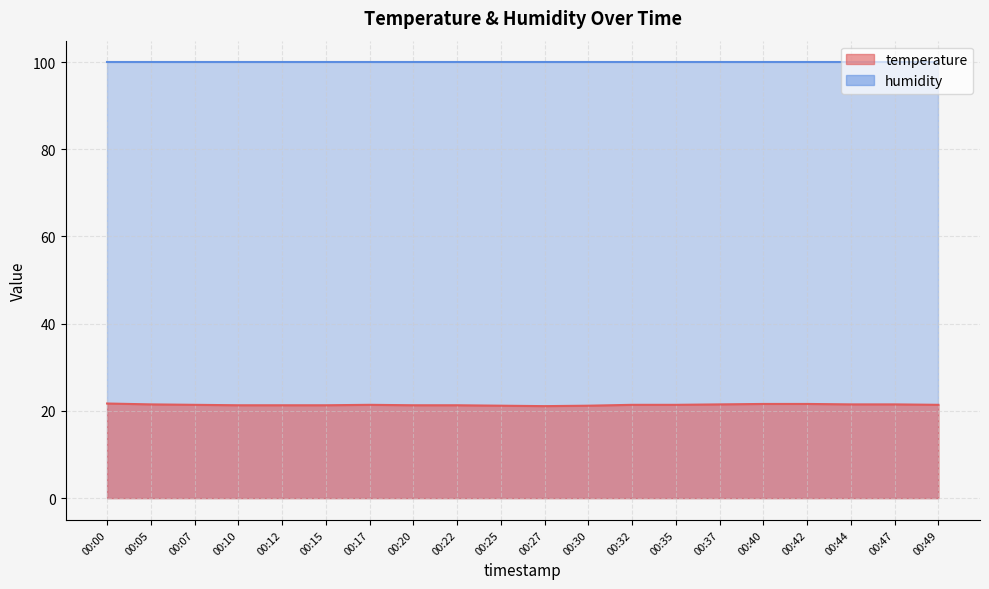

The chart shows a value of 35.2 at 00:00. True or false?

False